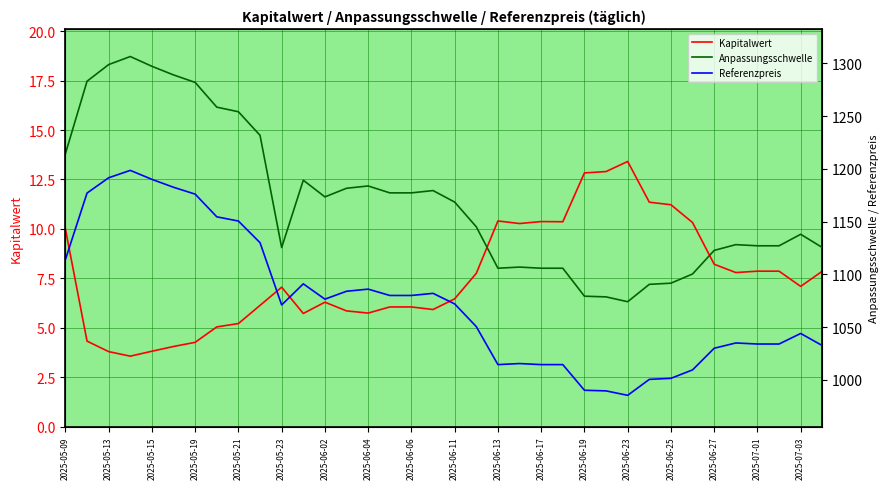

What is the difference between the maximum and minimum values in the Referenzpreis series?

213.1